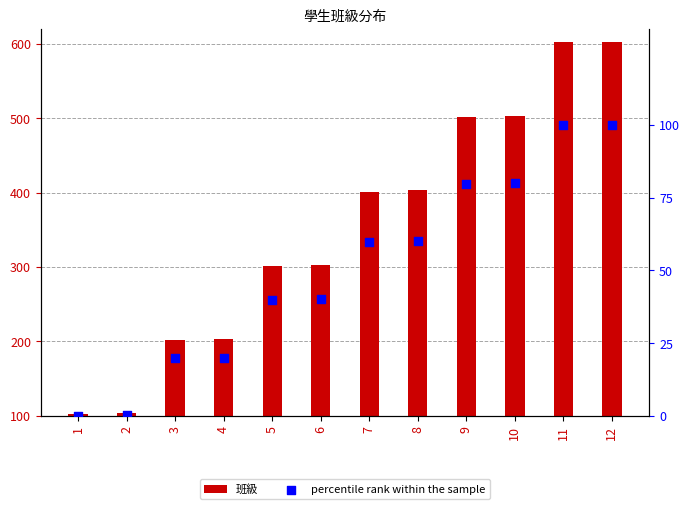

What is the total value across all series at 11?

701.8